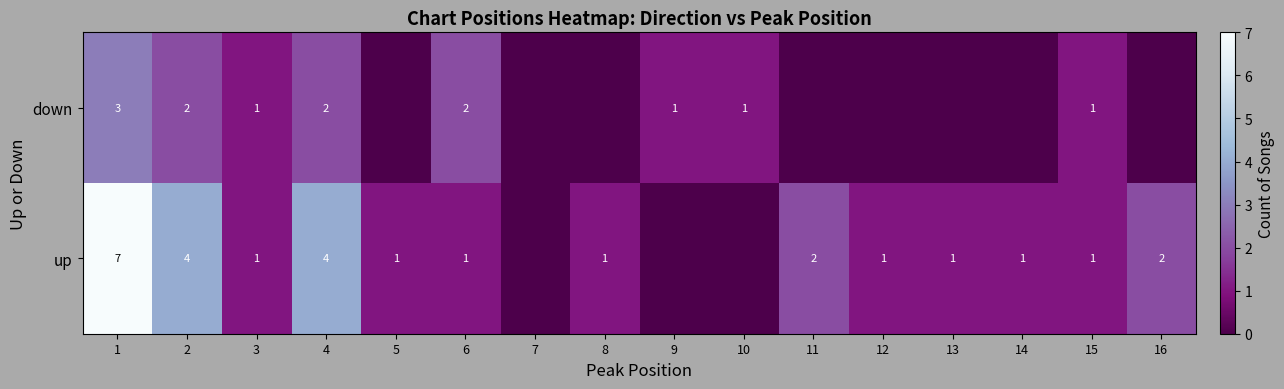

Rank the series at 2 from lowest to highest value.

down, up